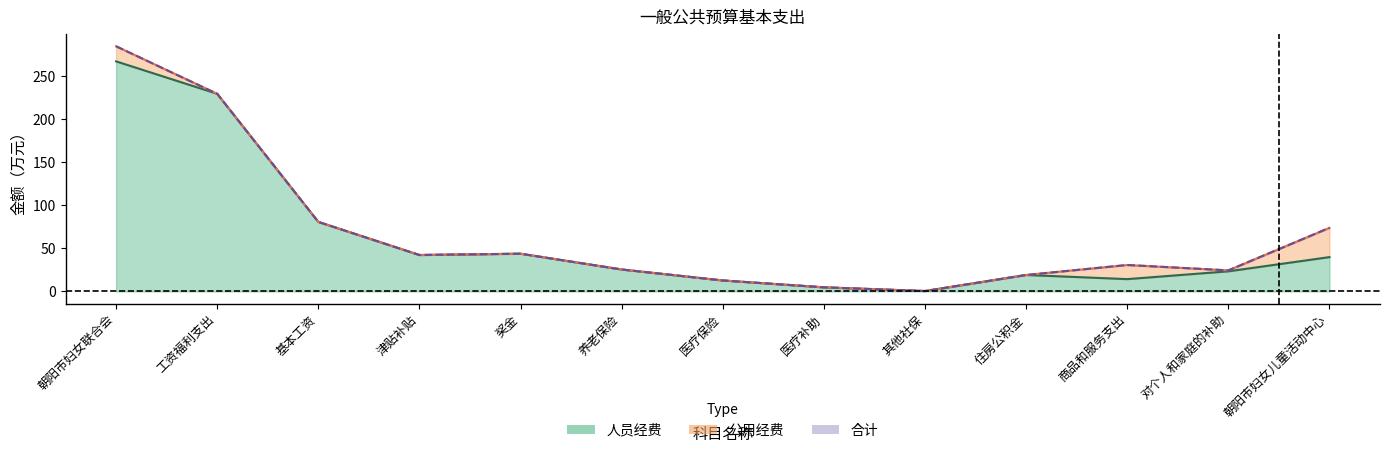

Which series changed the most between 基本工资 and 对个人和家庭的补助?

人员经费